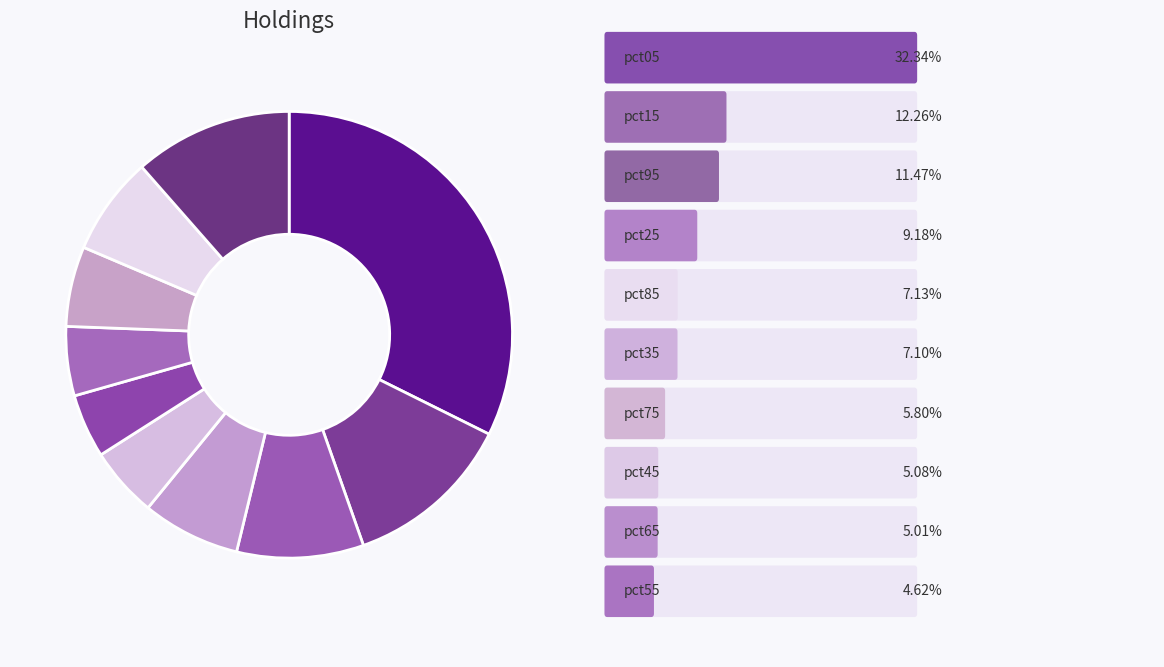

What is the largest slice in the pie chart?

pct05